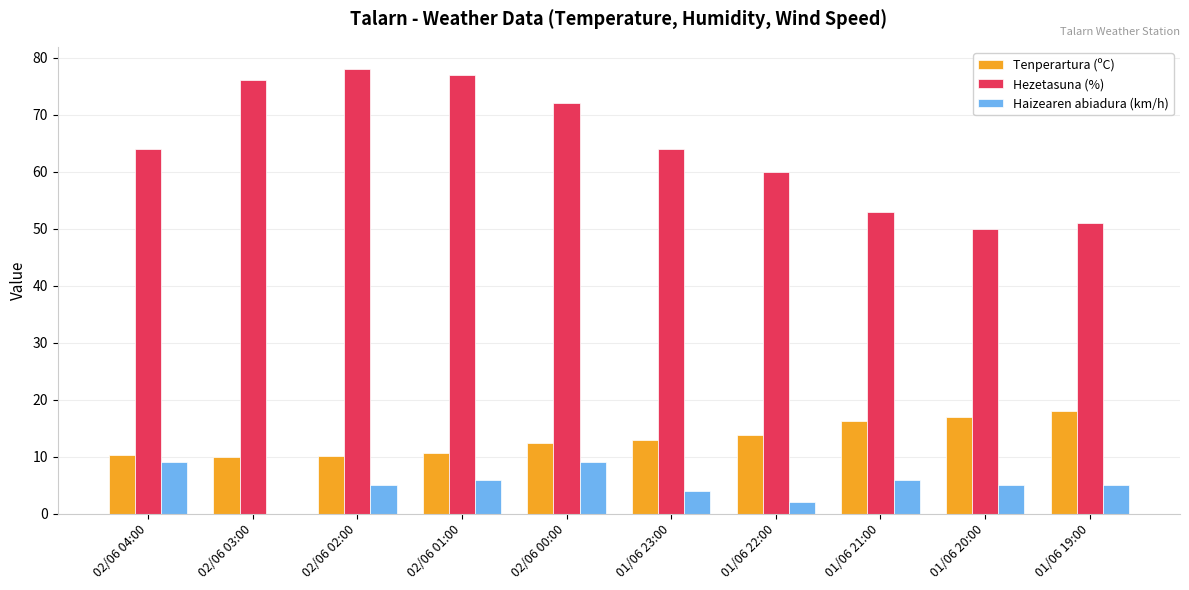

What is the total value across all series at 02/06 03:00?

86.0